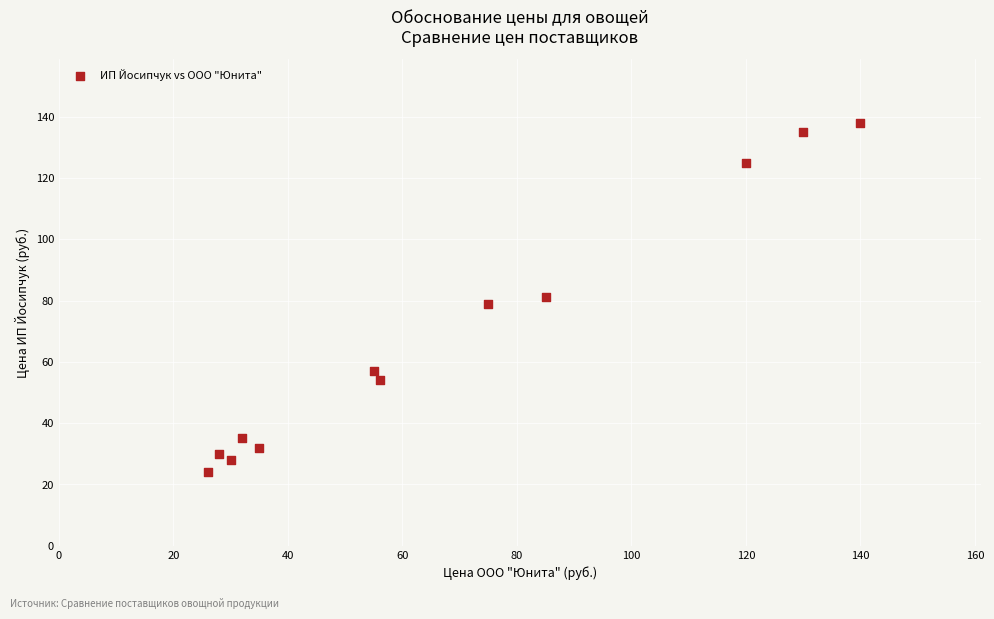

What is the range of X values (max minus min)?

114